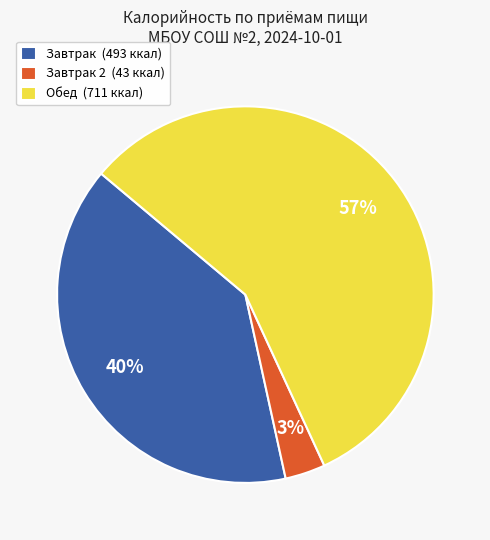

Which category has the biggest portion of the pie?

Обед (711 ккал)